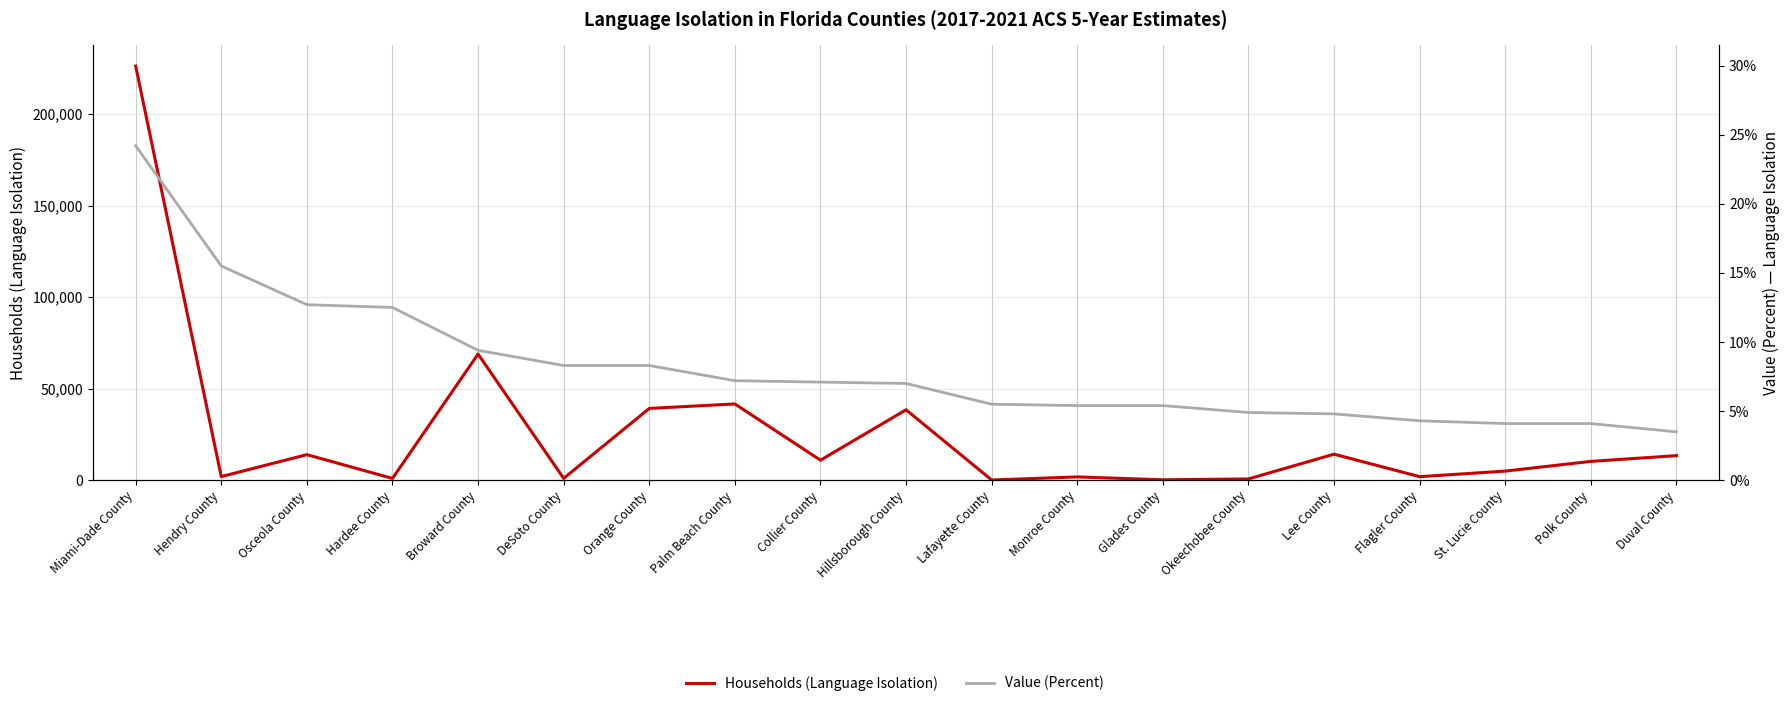

Between Monroe County and Orange County, which is larger?

Orange County